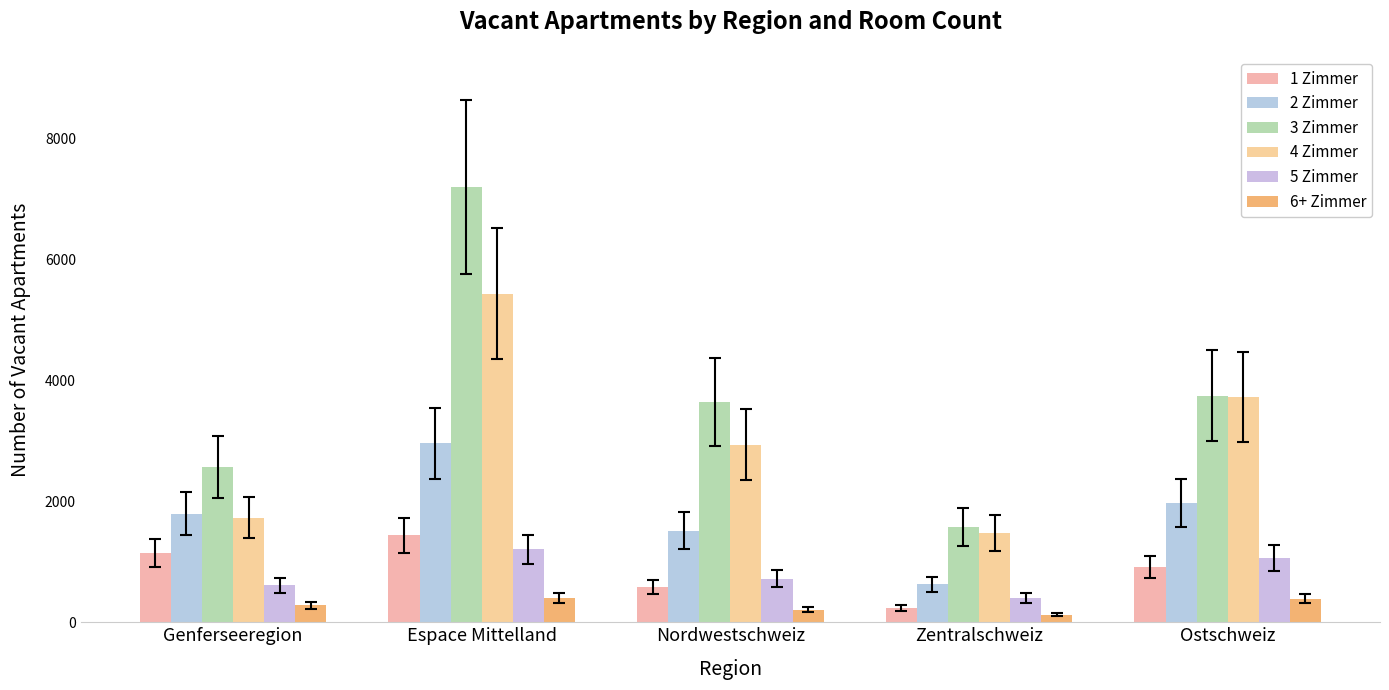

What is the total value across all series at Ostschweiz?

11813